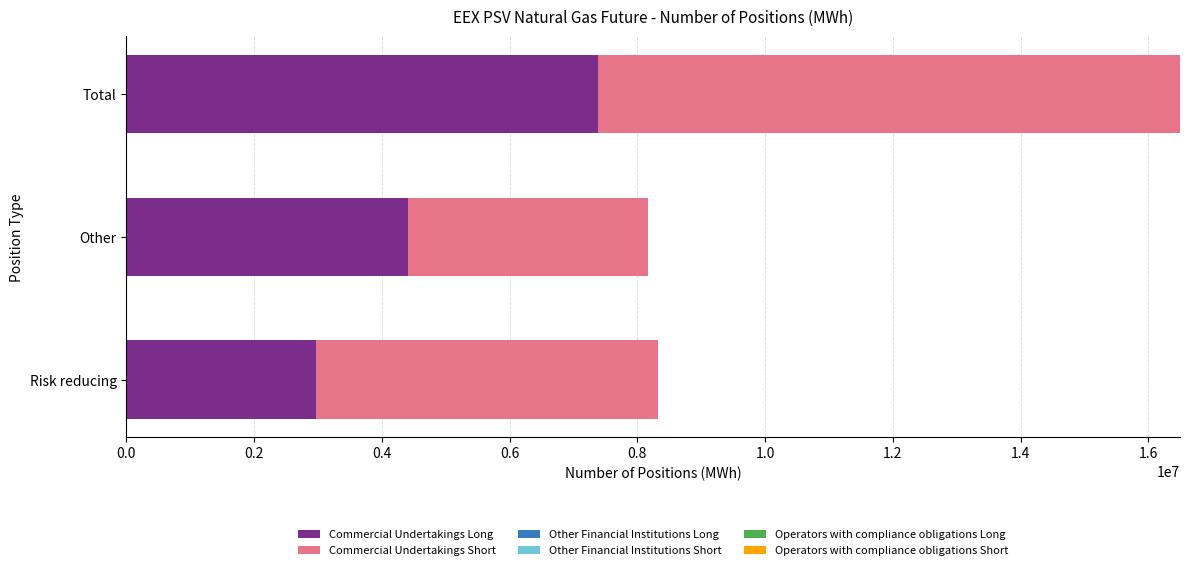

True or false: Commercial Undertakings Long has a value of 7384584 at Total.

True